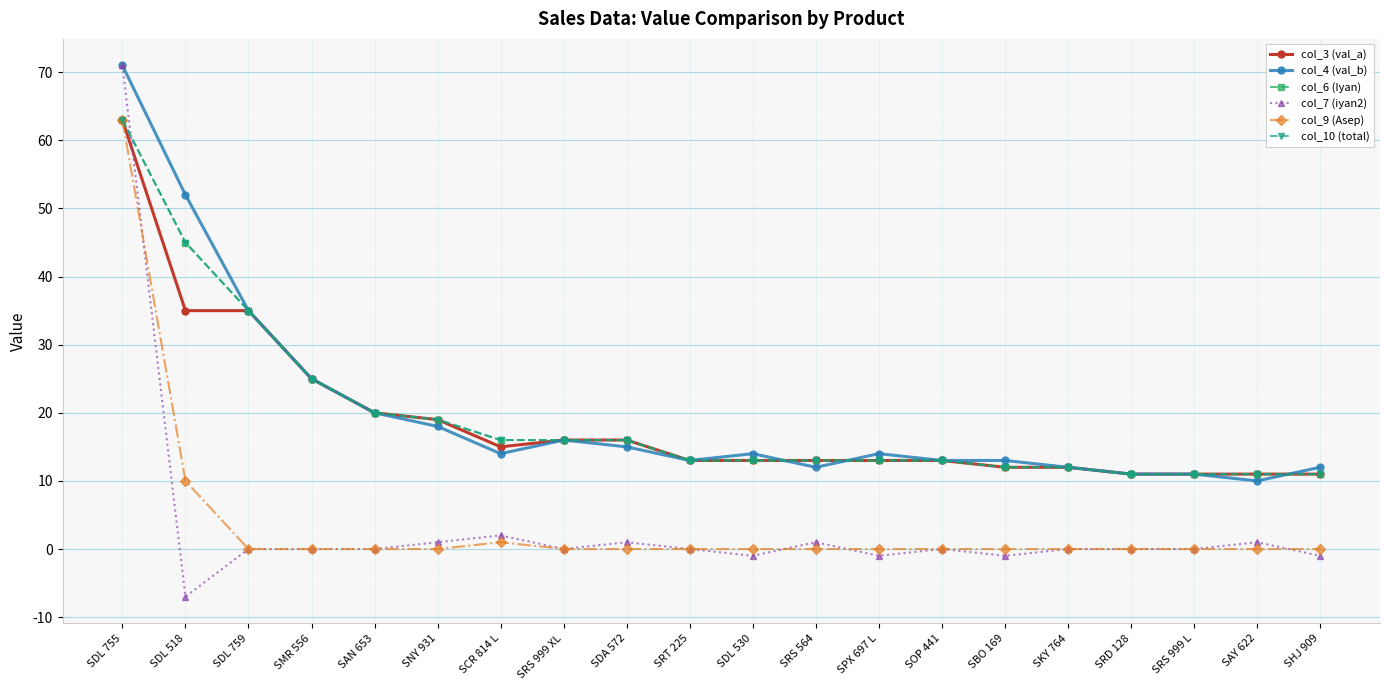

The value of col_6 (Iyan) at SDL 759 is 35. True or false?

True